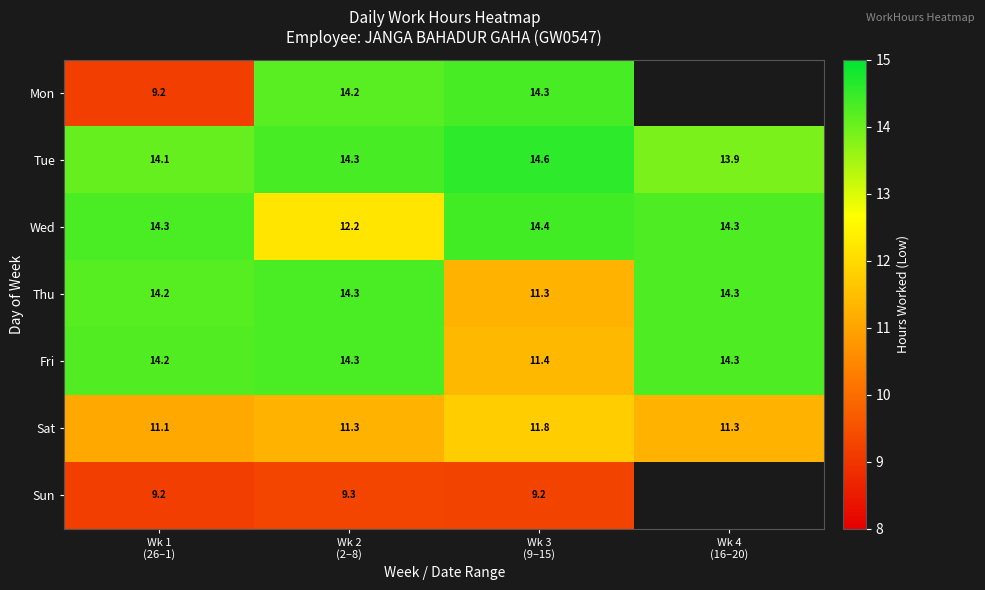

What is the difference between the Wed values at Wk 4 (16–20) and Wk 2 (2–8)?

2.1